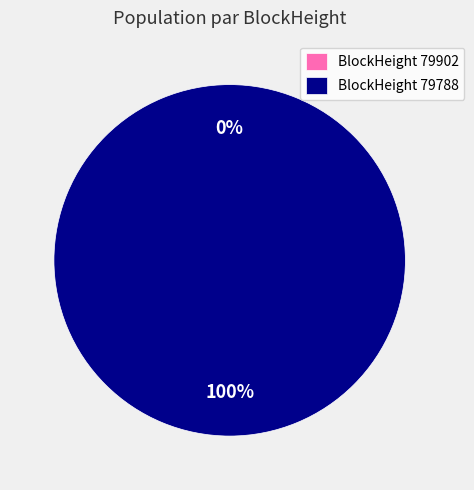

Is it true that 79788 is 100% of the pie?

True